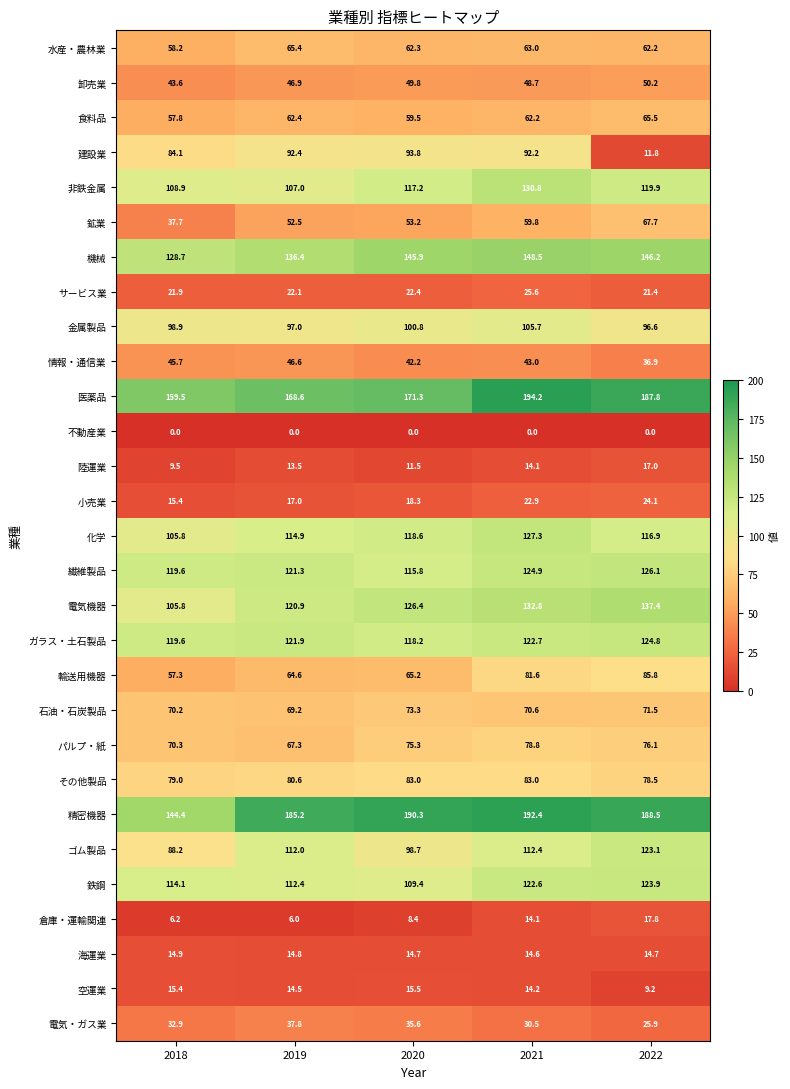

At which category does the chart reach its peak across all series?

2021